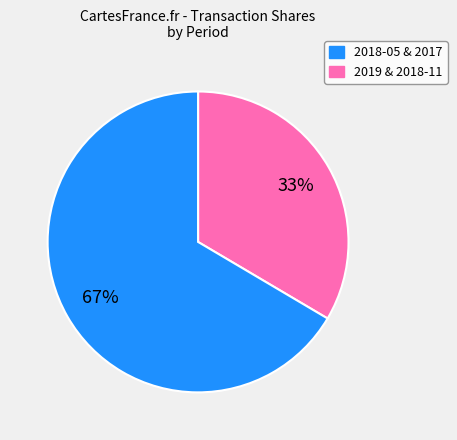

To the nearest percent, what is the average slice percentage?

50%